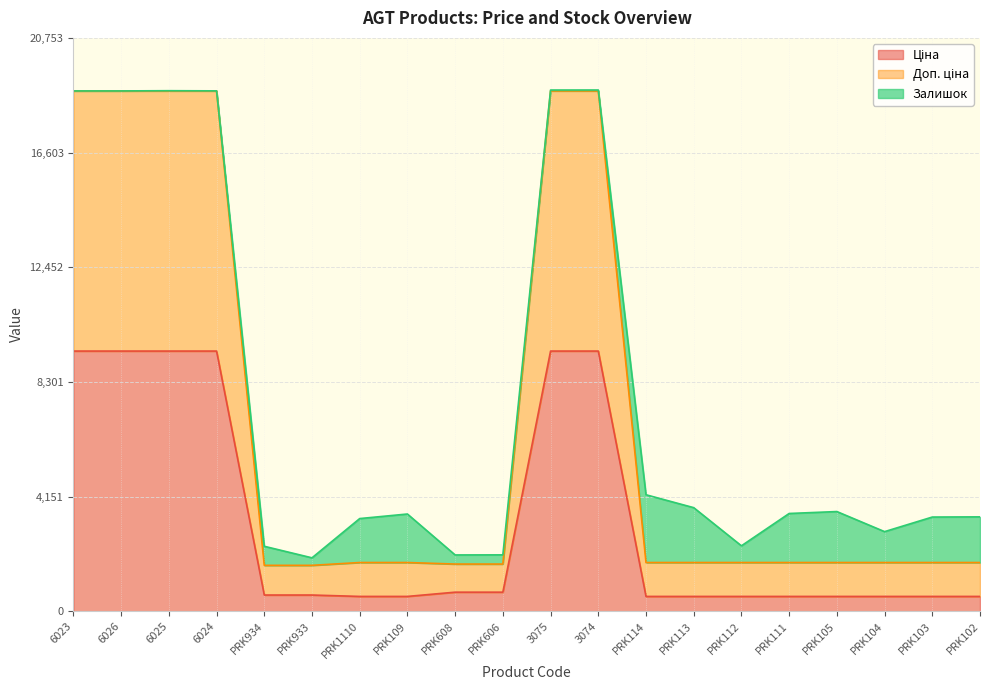

What is the average value of the Доп. ціна series?

6868.1